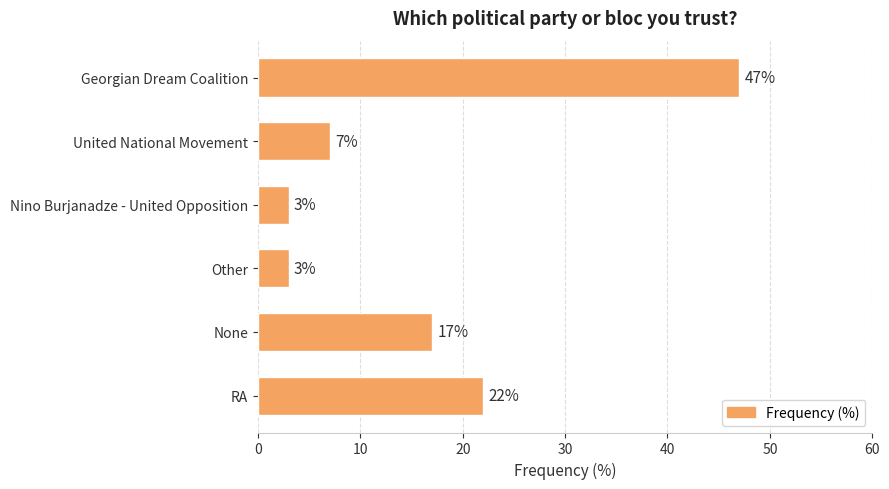

What is the change in value from United National Movement to RA?

+15